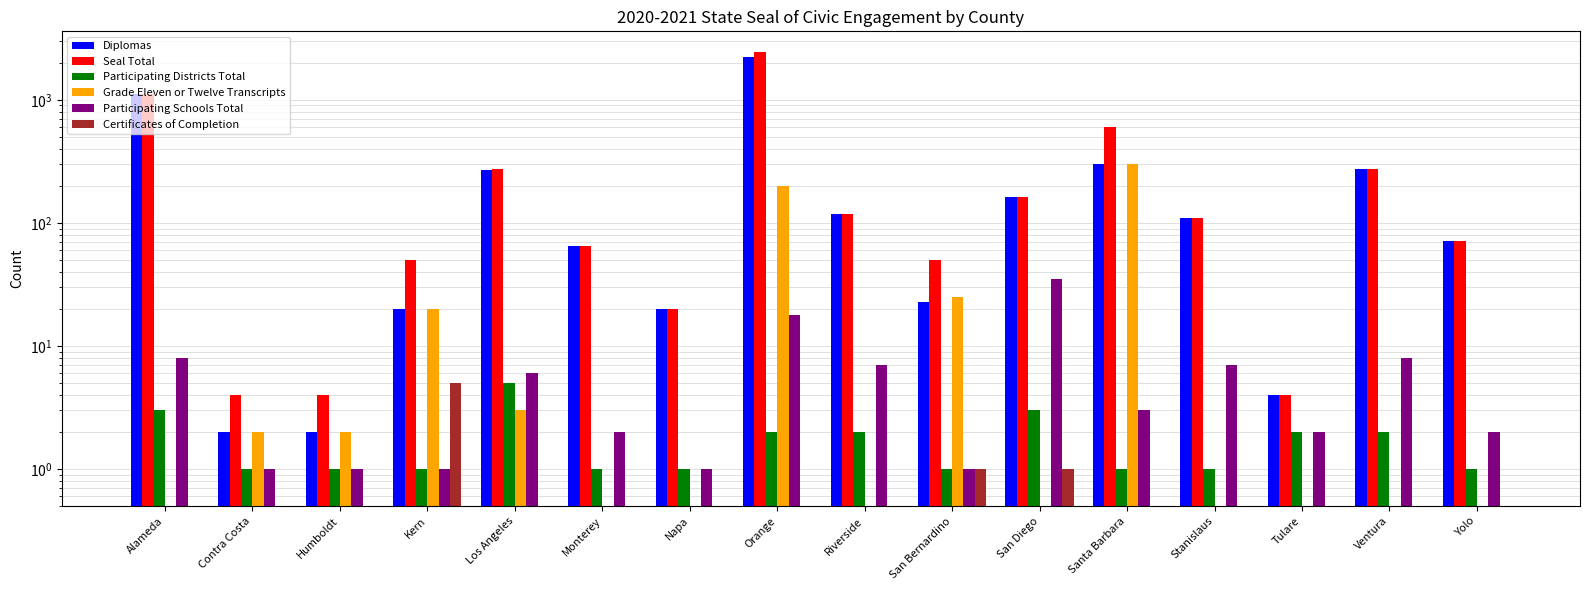

Is it true that Seal Total equals 65 at Monterey?

True